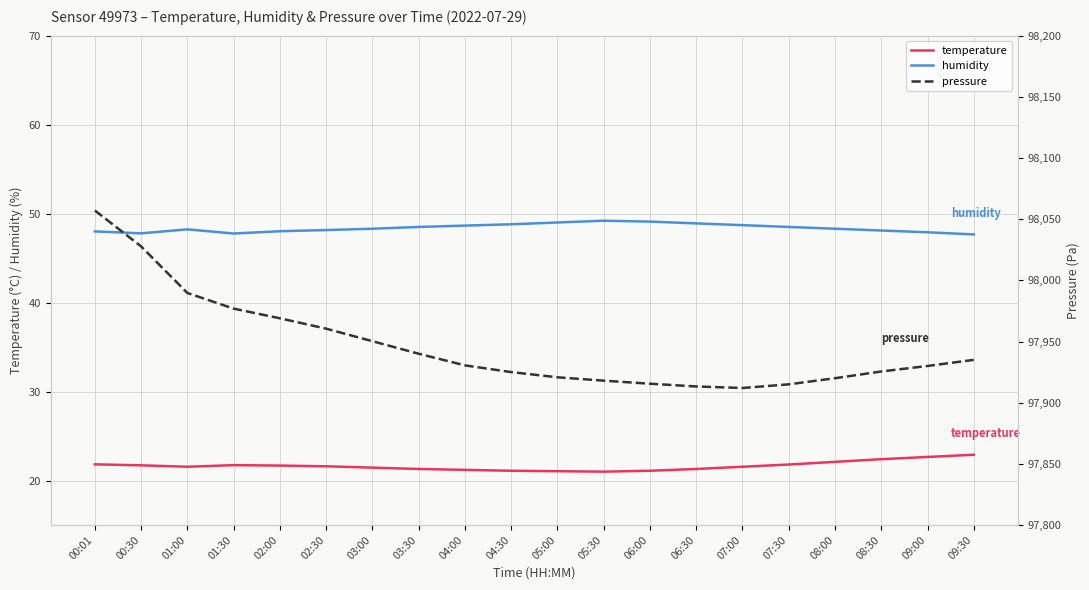

What are all the series names shown in the legend?

temperature, humidity, pressure